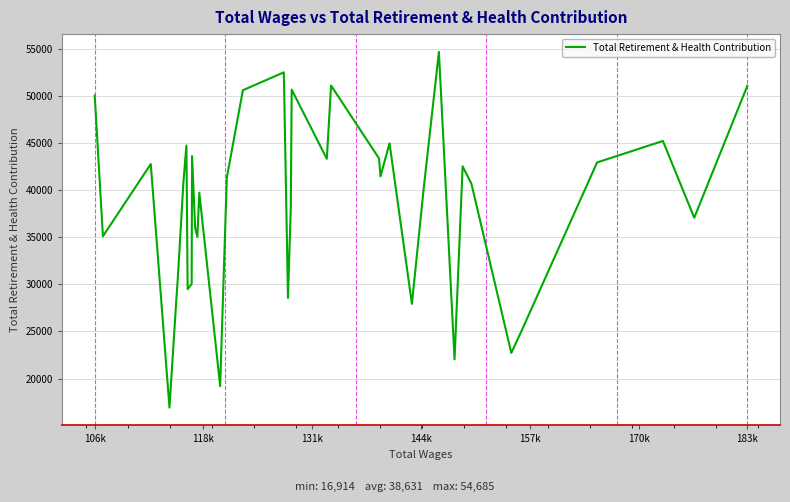

Reading right to left, transcribe all the data shown in this chart.

51080	37071	45227	42945	25365	22718	40689	42534	22033	54685	40265	27925	44975	41467	43357	51109	43329	50671	38120	28570	52511	50611	41330	19194	39737	35038	35995	43623	41839	41928	30040	29491	44742	40904	30817	28487	16914	42777	35105	50052